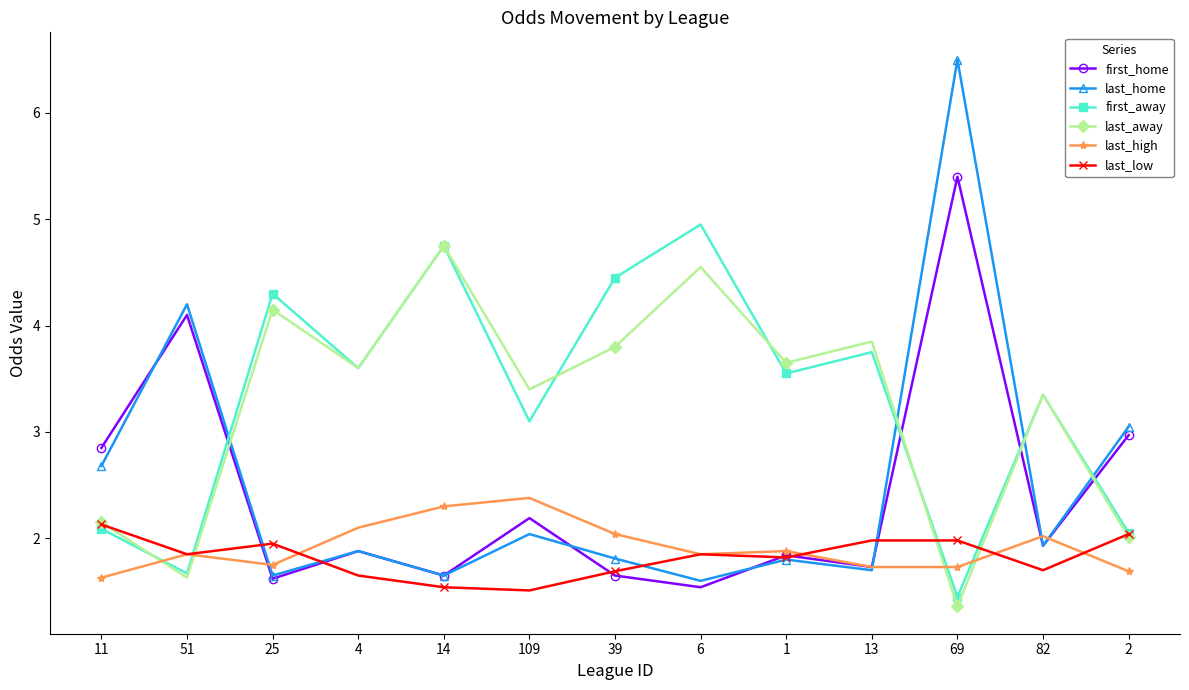

Where is the first local minimum for last_low?

51